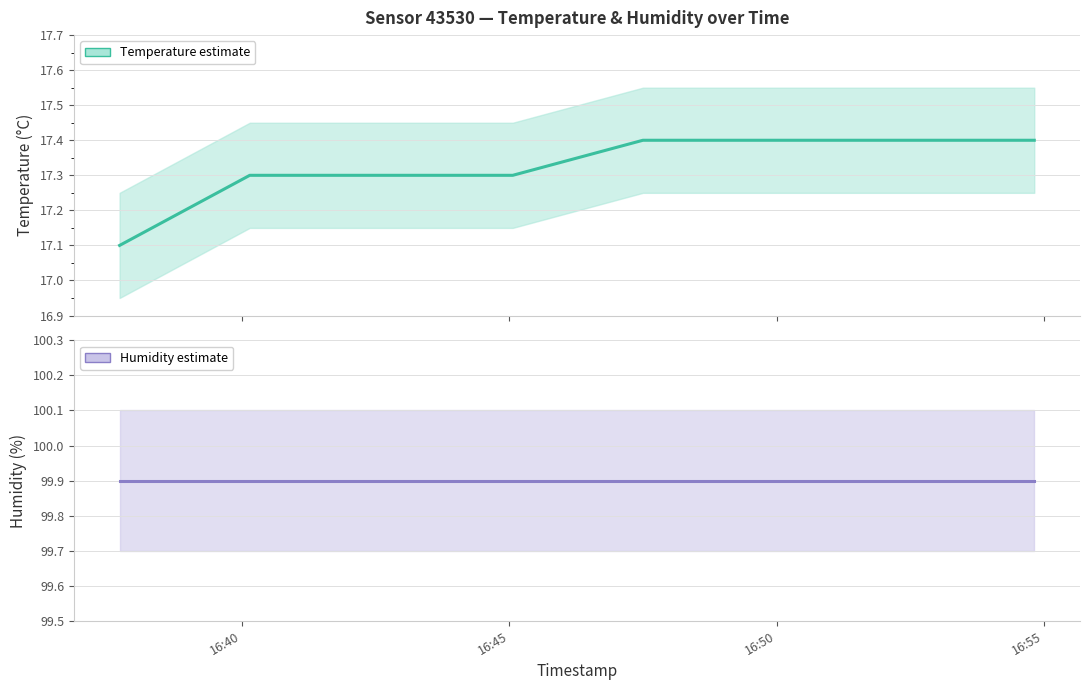

True or false: temperature has a value of 8.6 at 6.

False